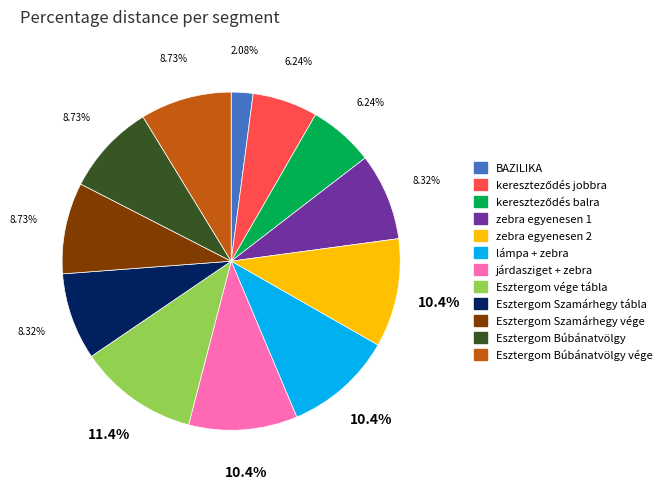

True or false: Esztergom Búbánatvölgy accounts for 1% of the total.

False